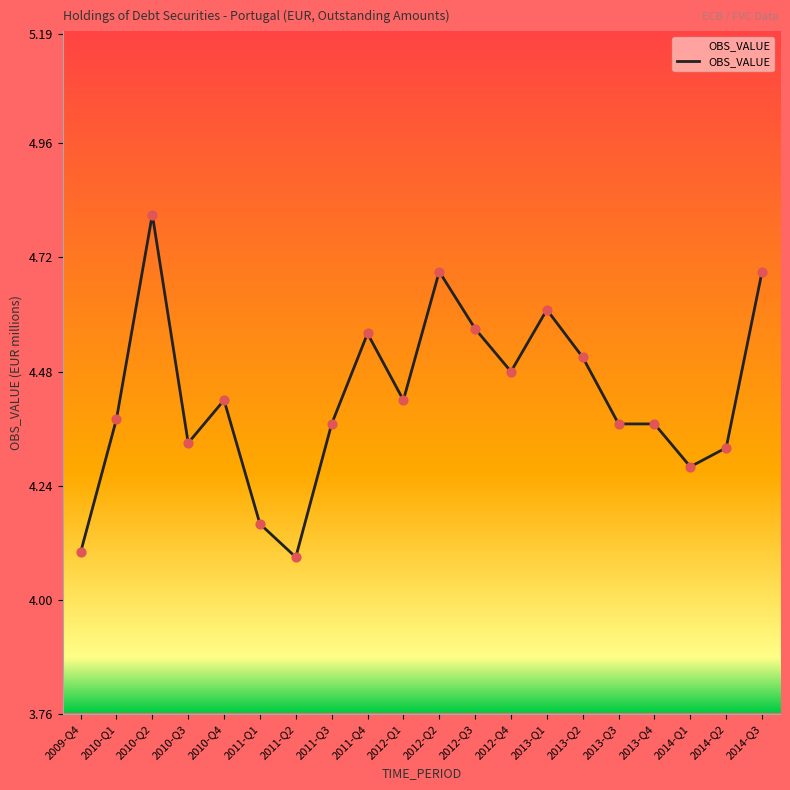

Which has a higher value, 2011-Q4 or 2014-Q2?

2011-Q4